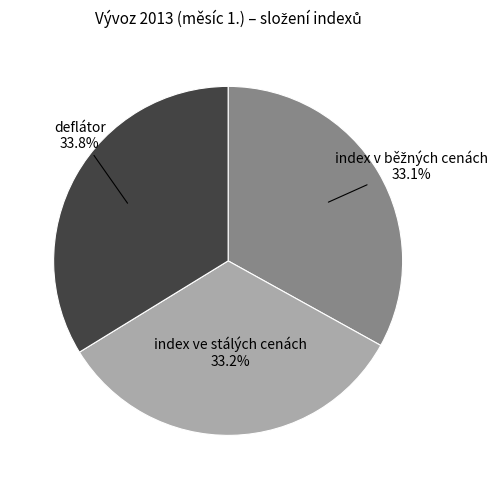

True or false: index ve stálých cenách accounts for 33% of the total.

True